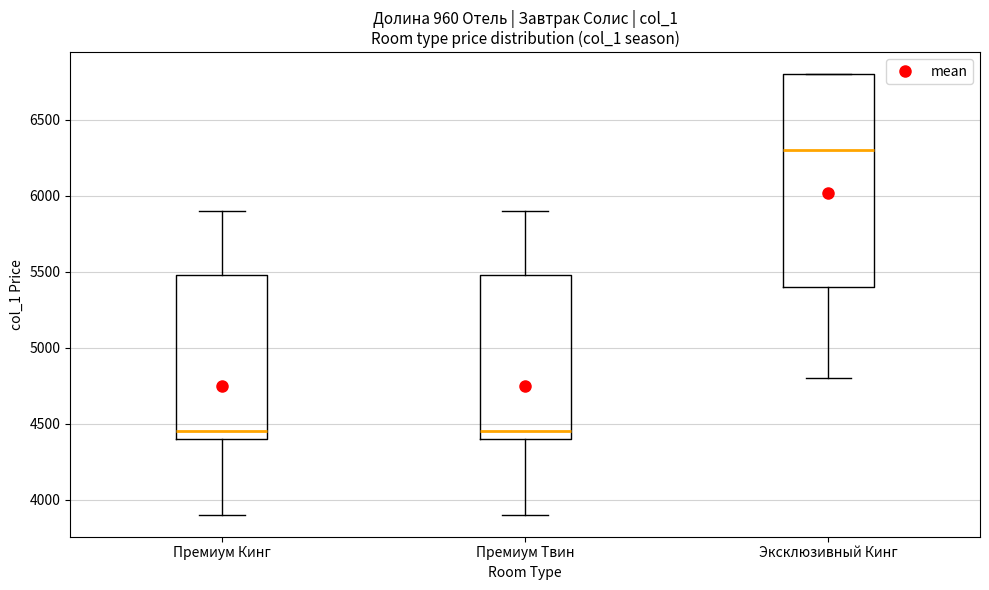

Which box has the highest median line?

Эксклюзивный Кинг